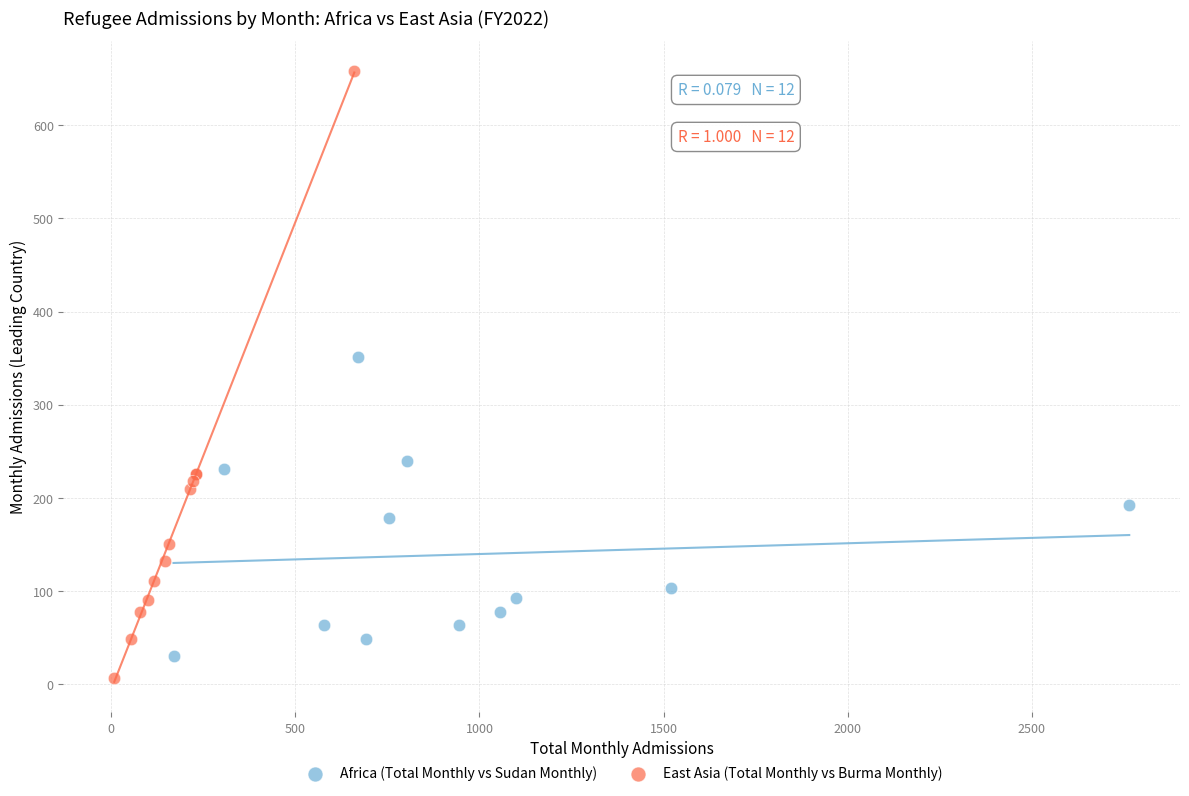

Which series reaches the maximum Y coordinate?

East Asia (Total Monthly vs Burma Monthly)